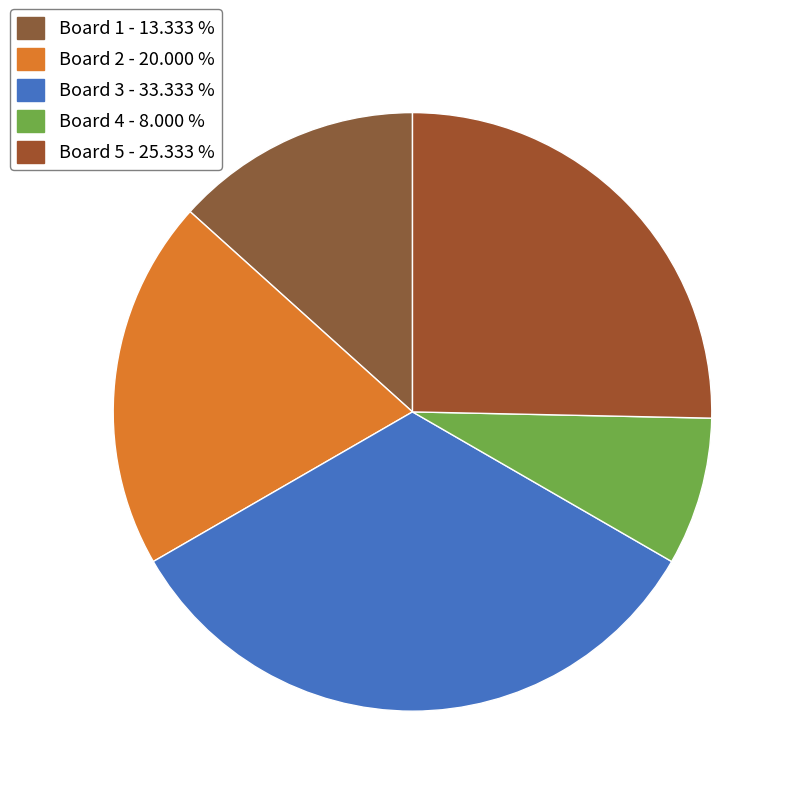

How many segments does this pie chart have?

5